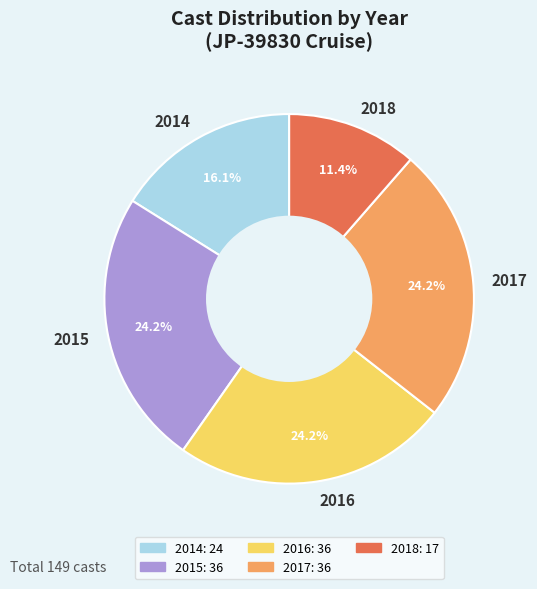

Is 2018 the majority of the pie?

No